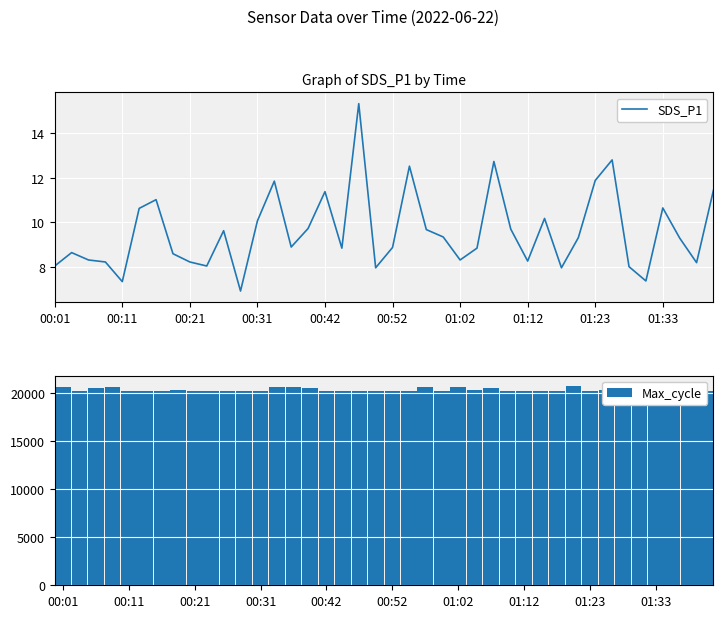

What is the average value of the SDS_P1 series?

9.6